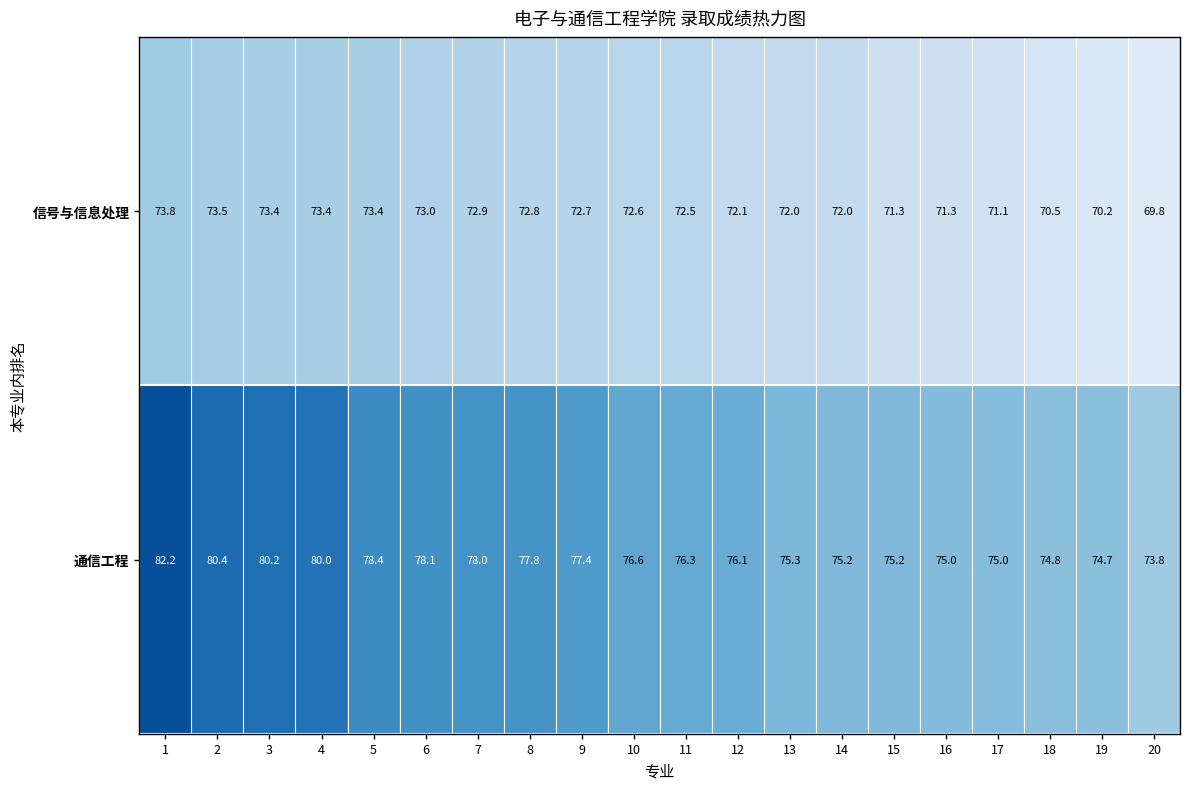

Which category has the lowest value across all series?

20